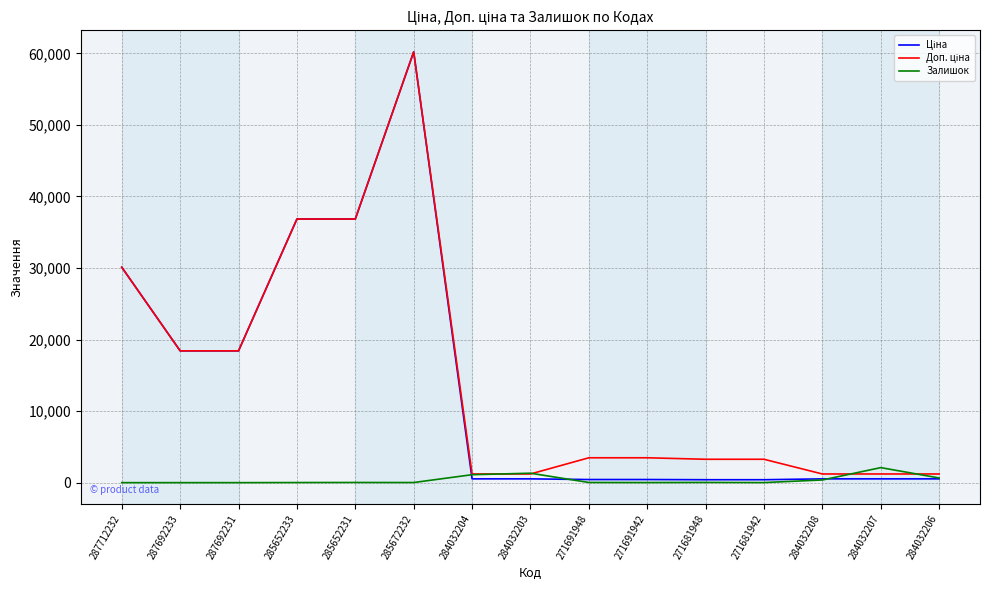

What is the maximum value shown in the chart?

60205.6